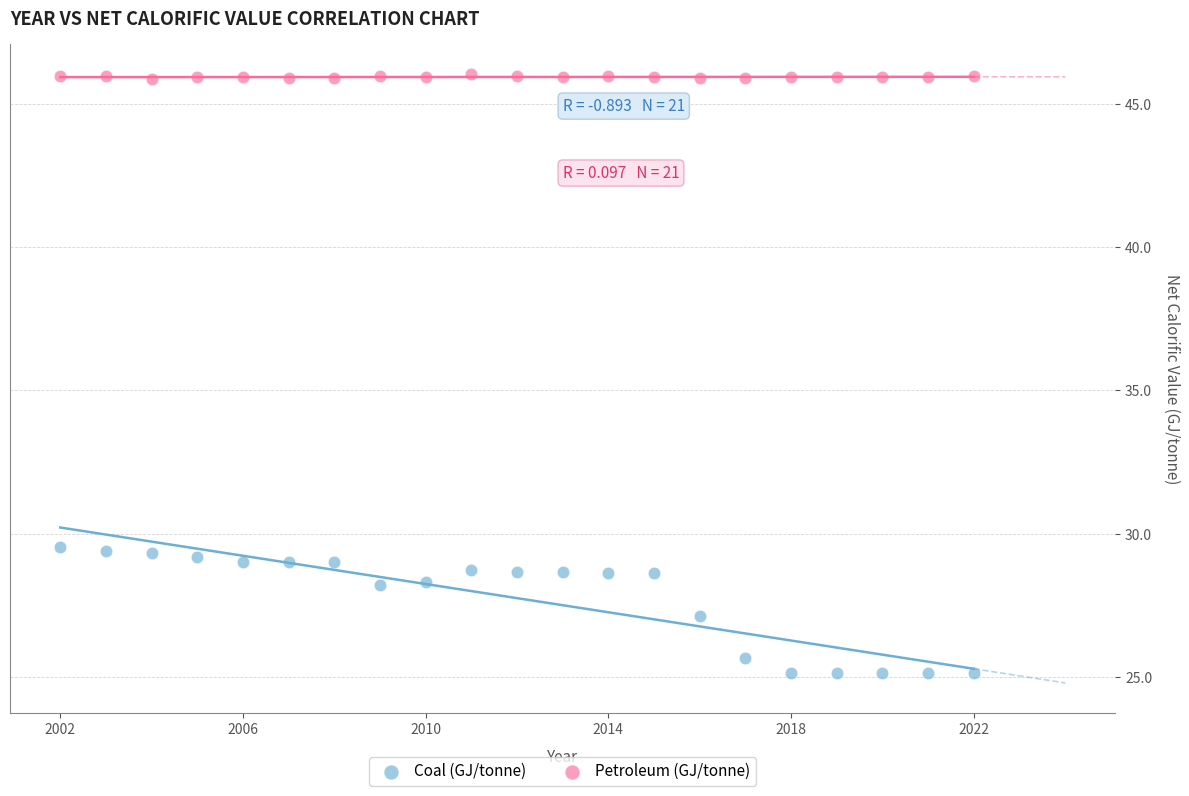

Which series has the largest Y range (max minus min)?

Coal (GJ/tonne)